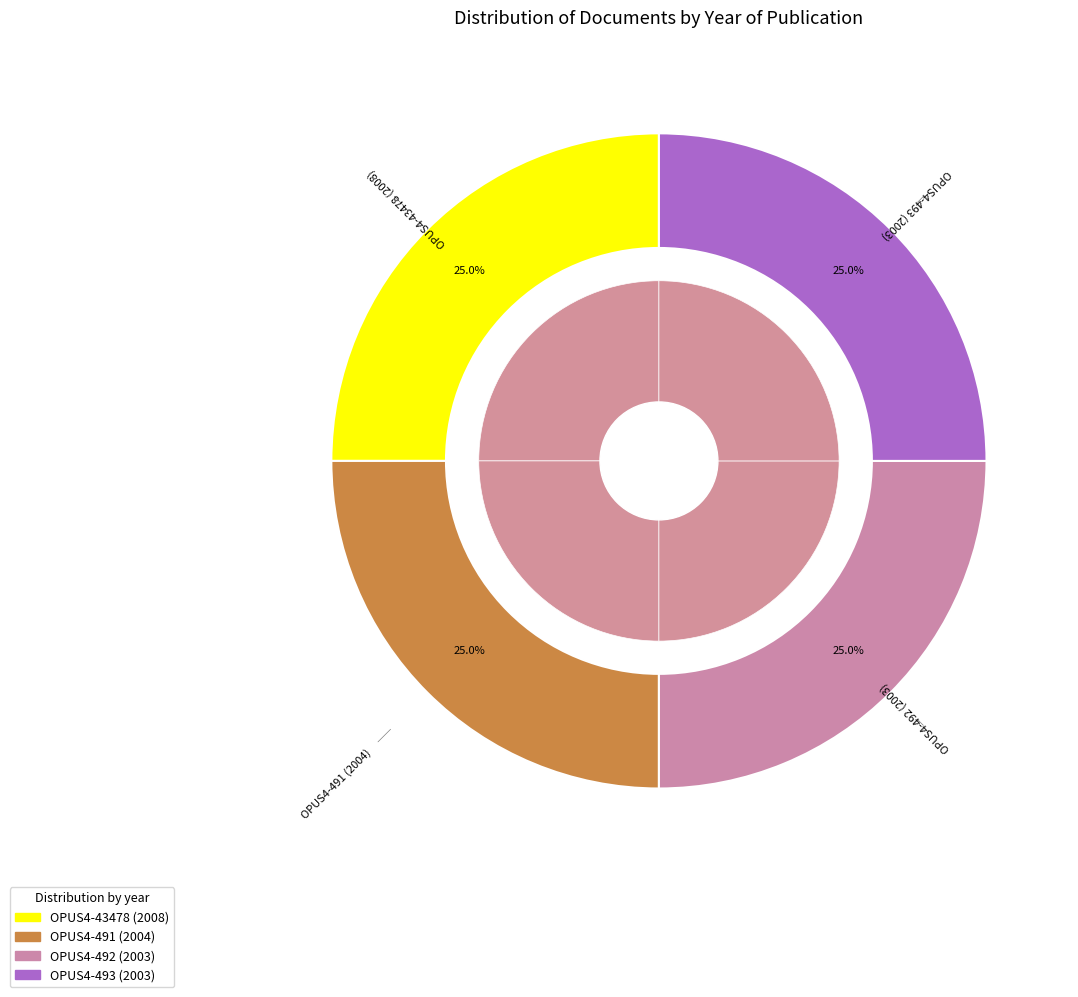

How many slices are in this pie chart?

4